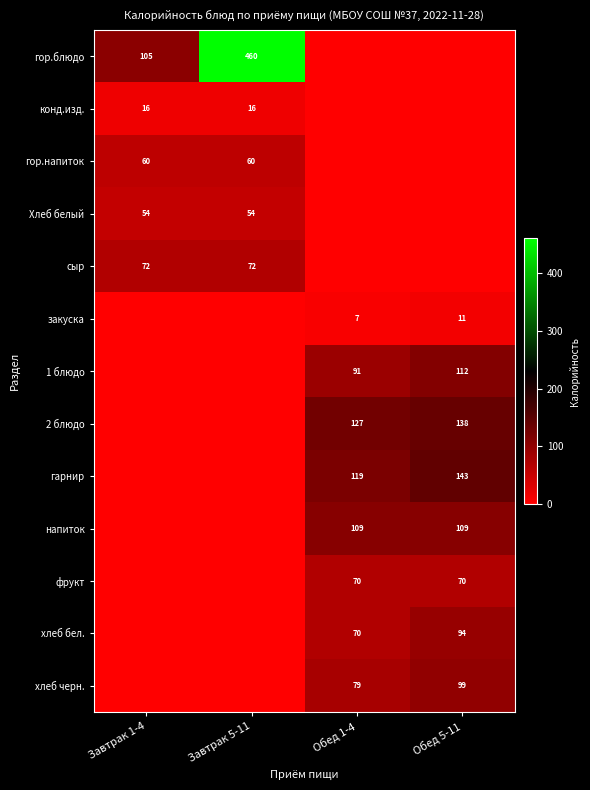

The конд.изд. series shows 23 at Завтрак 1-4. True or false?

False